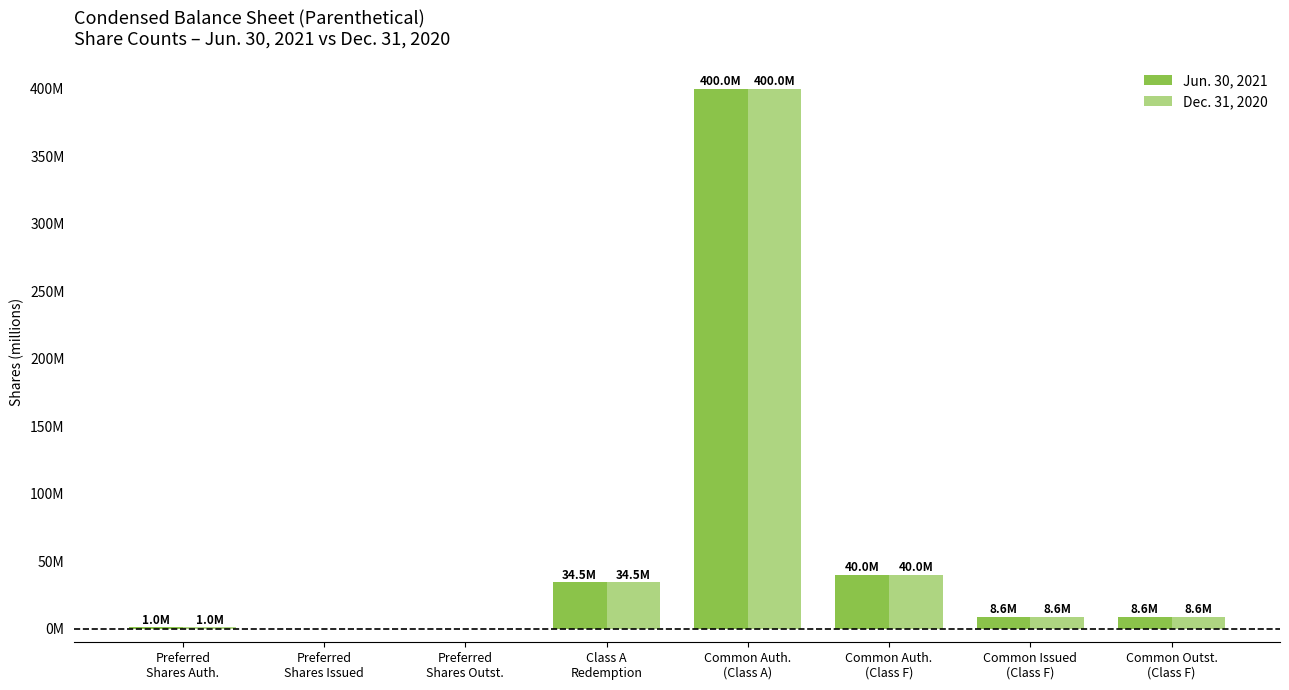

What is the sum of all Jun. 30, 2021 values?

492.8